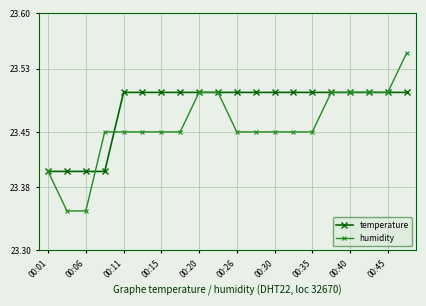

Count the humidity values in the range 23 to 24.

20